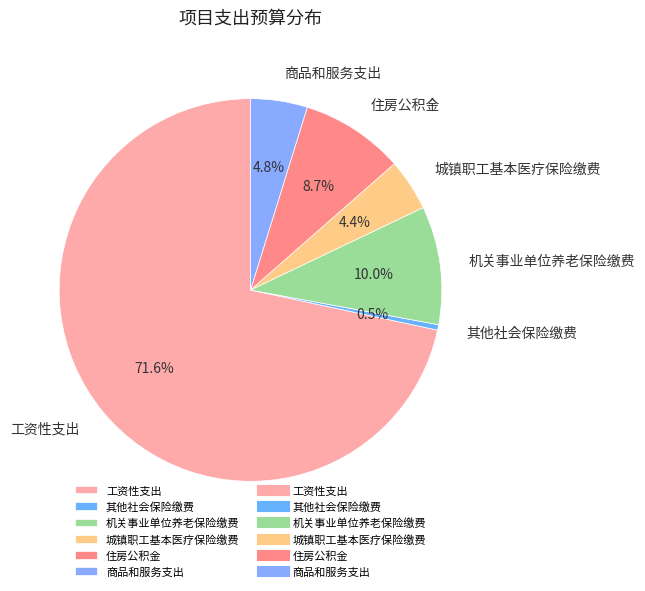

To the nearest percent, what percentage of the pie is 商品和服务支出?

5%